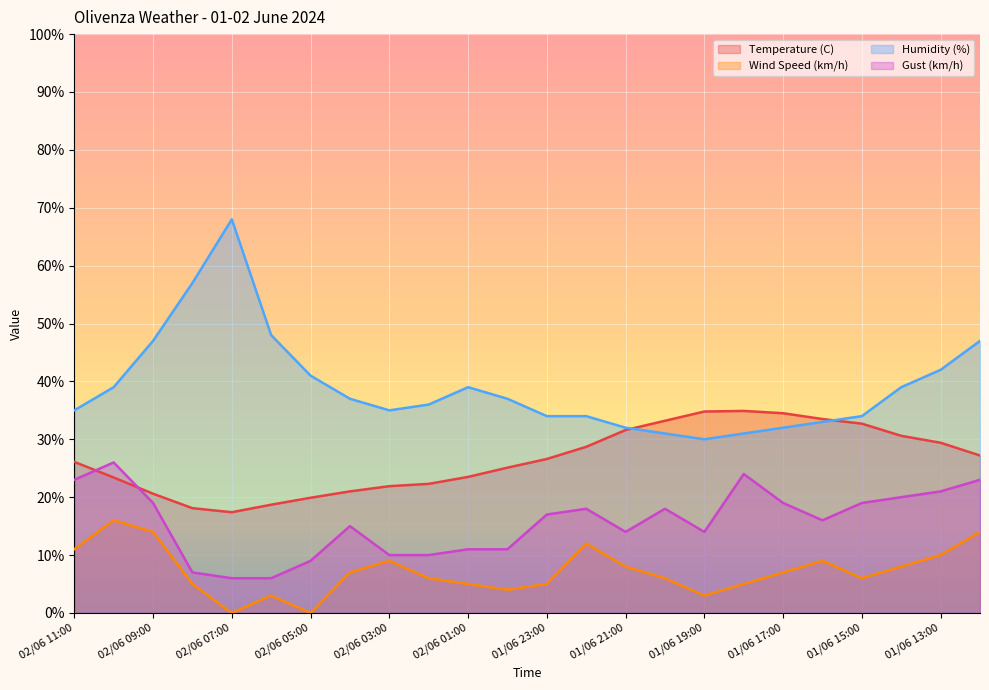

Reading left to right, list all the values displayed in this chart.

Temperature (C): 26.1	23.4	20.6	18.1	17.4	18.7	19.9	21.0	21.9	22.3	23.5	25.1	26.6	28.7	31.6	33.2	34.8	34.9	34.5	33.5	32.7	30.6	29.4	27.2
Wind Speed (km/h): 11.0	16.0	14.0	5.0	0.0	3.0	0.0	7.0	9.0	6.0	5.0	4.0	5.0	12.0	8.0	6.0	3.0	5.0	7.0	9.0	6.0	8.0	10.0	14.0
Humidity (%): 35.0	39.0	47.0	57.0	68.0	48.0	41.0	37.0	35.0	36.0	39.0	37.0	34.0	34.0	32.0	31.0	30.0	31.0	32.0	33.0	34.0	39.0	42.0	47.0
Gust (km/h): 23.0	26.0	19.0	7.0	6.0	6.0	9.0	15.0	10.0	10.0	11.0	11.0	17.0	18.0	14.0	18.0	14.0	24.0	19.0	16.0	19.0	20.0	21.0	23.0